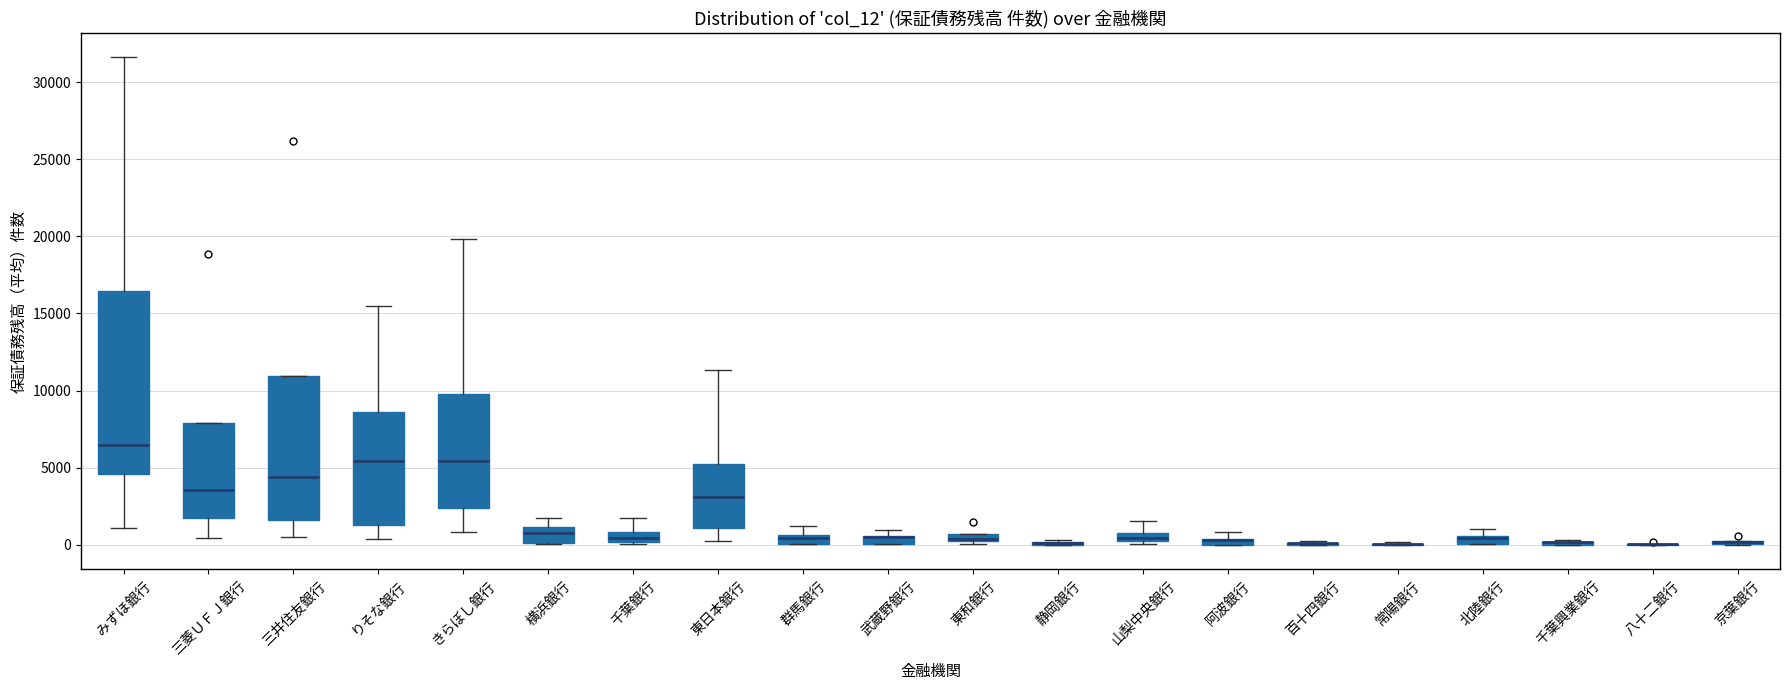

Where is the lower edge of the box for 阿波銀行 on the y-axis? The values are not printed on the chart, so give them approximately, as read against the axis.

0